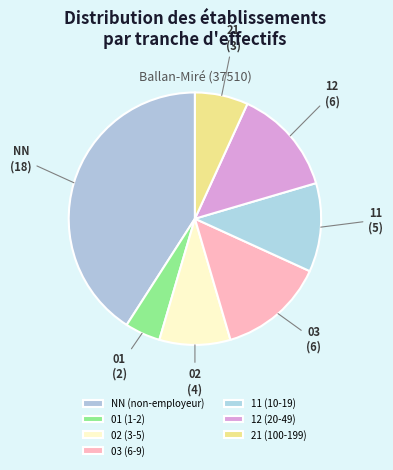

Which slice is the largest?

NN